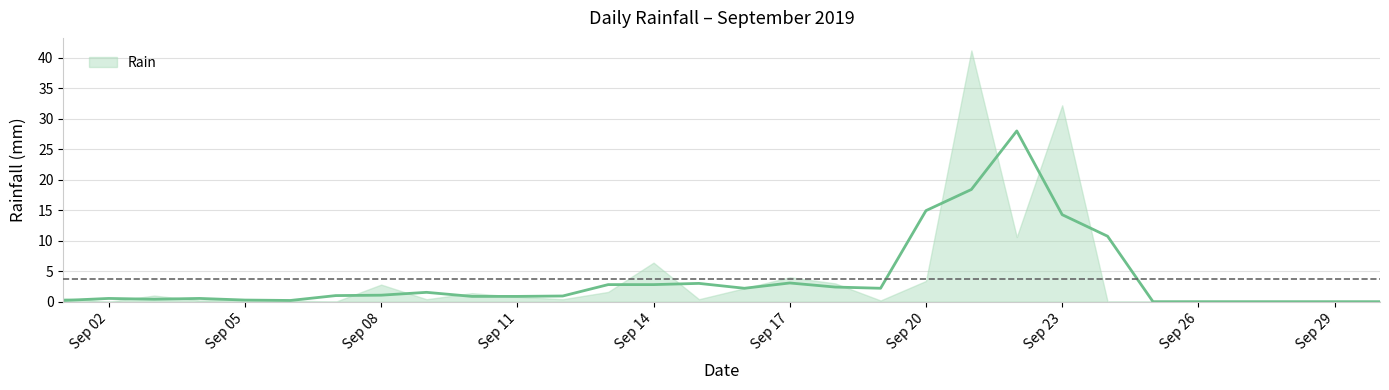

What is the value of the 3rd point from the left?

1.0